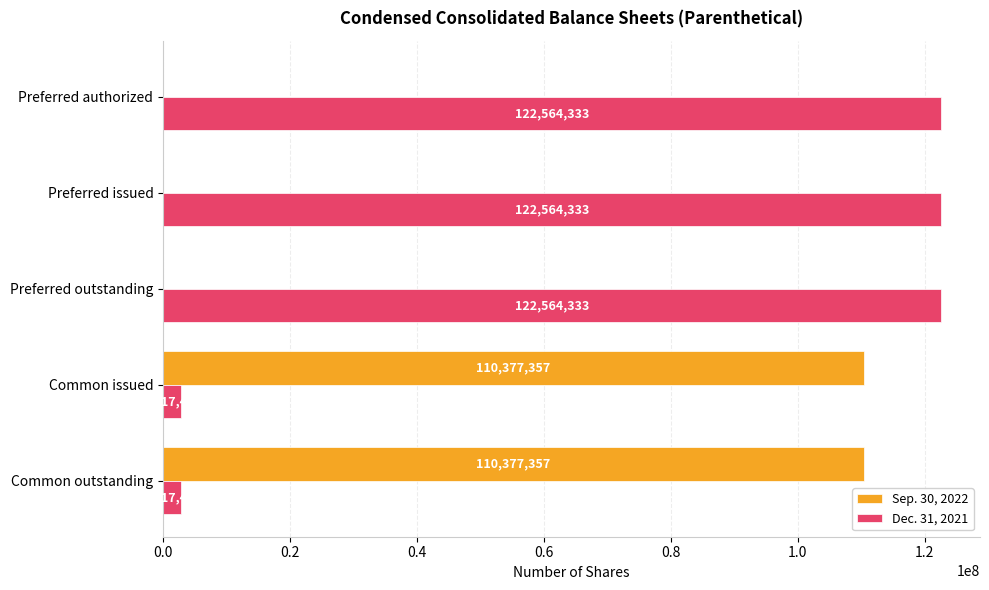

Count the number of categories in the chart.

5